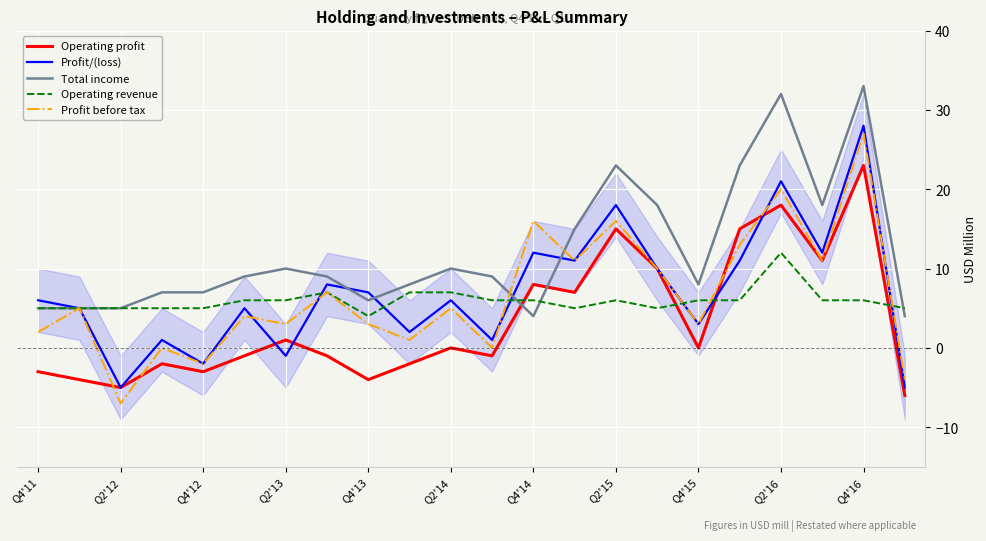

The Total income series shows 7 at Q4'12. True or false?

True